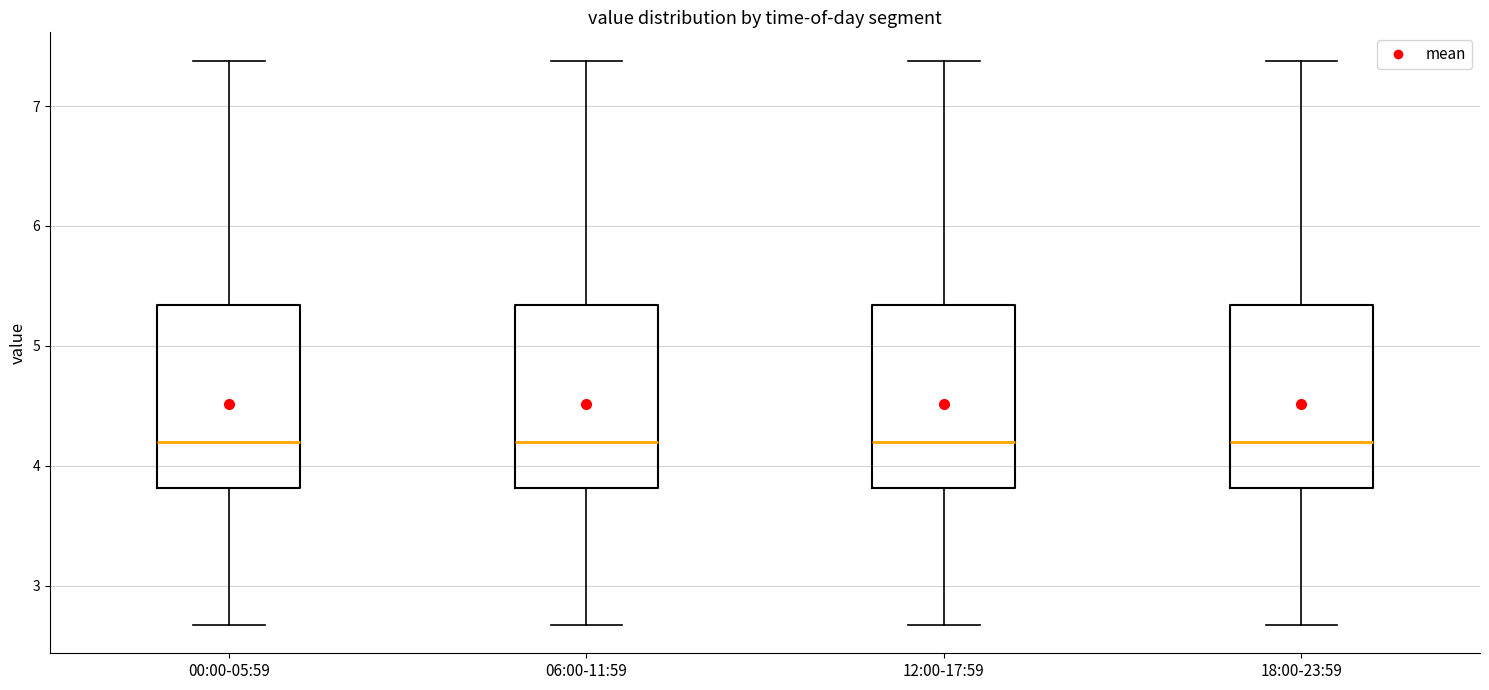

Where does the lower whisker of the box for 18:00-23:59 end on the y-axis? The values are not printed on the chart, so give them approximately, as read against the axis.

2.7